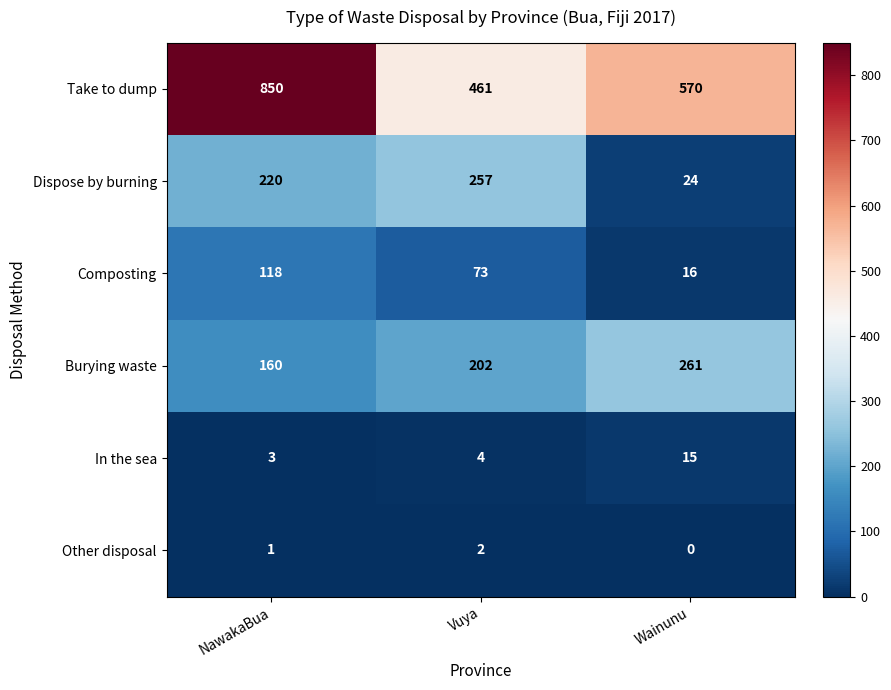

List the series in order of their peak value, highest first.

Take to dump, Burying waste, Dispose by burning, Composting, In the sea, Other disposal